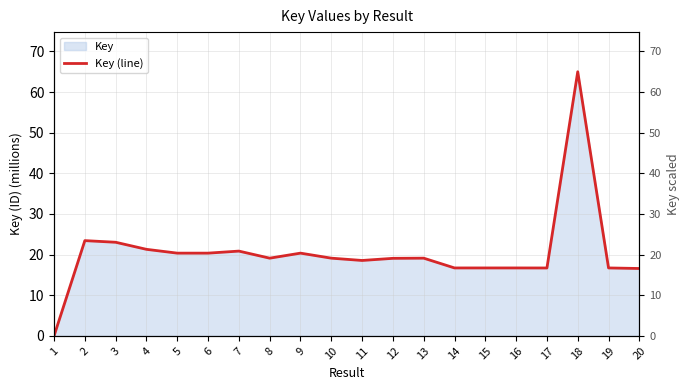

How many series are shown in this chart?

1